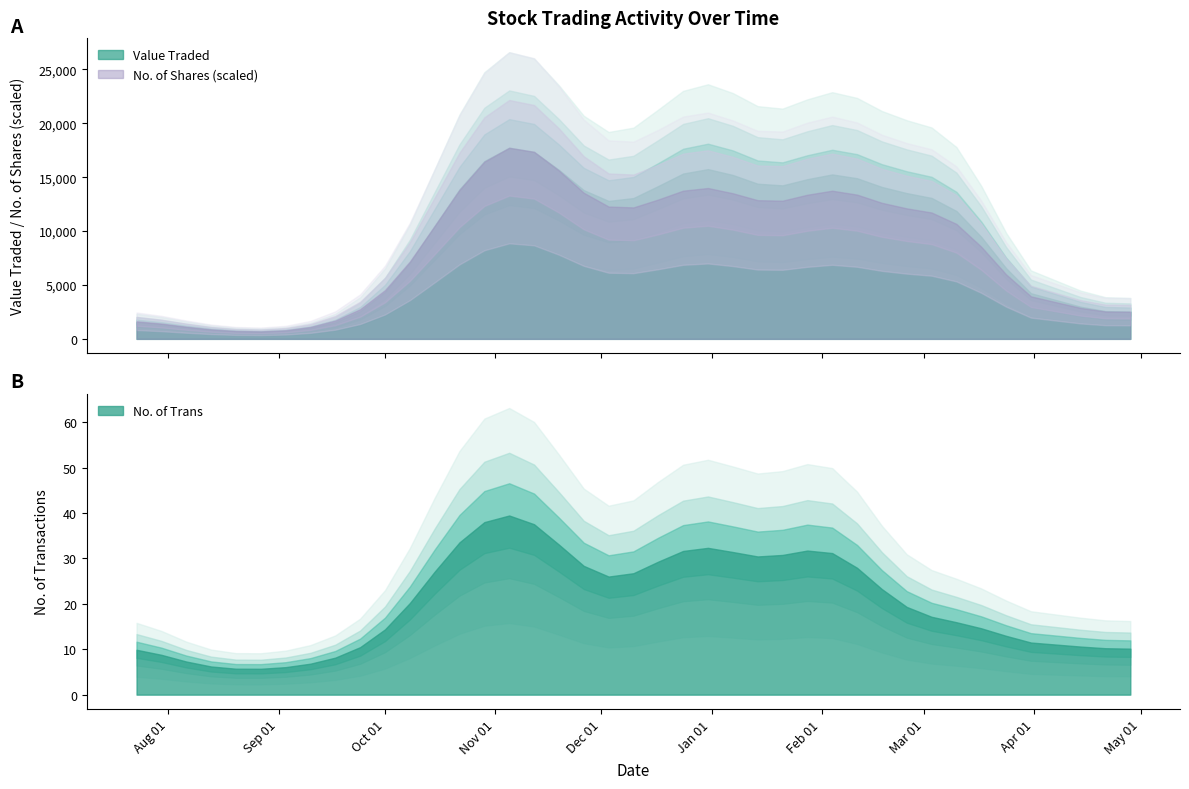

True or false: No. of Shares has a value of 3564 at 08/10/2023.

False